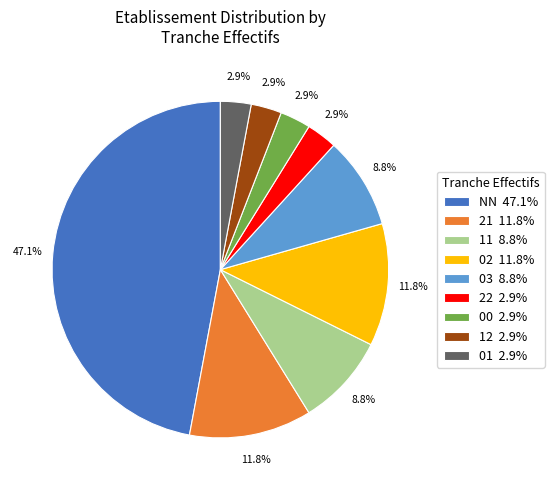

How many slices are in this pie chart?

9